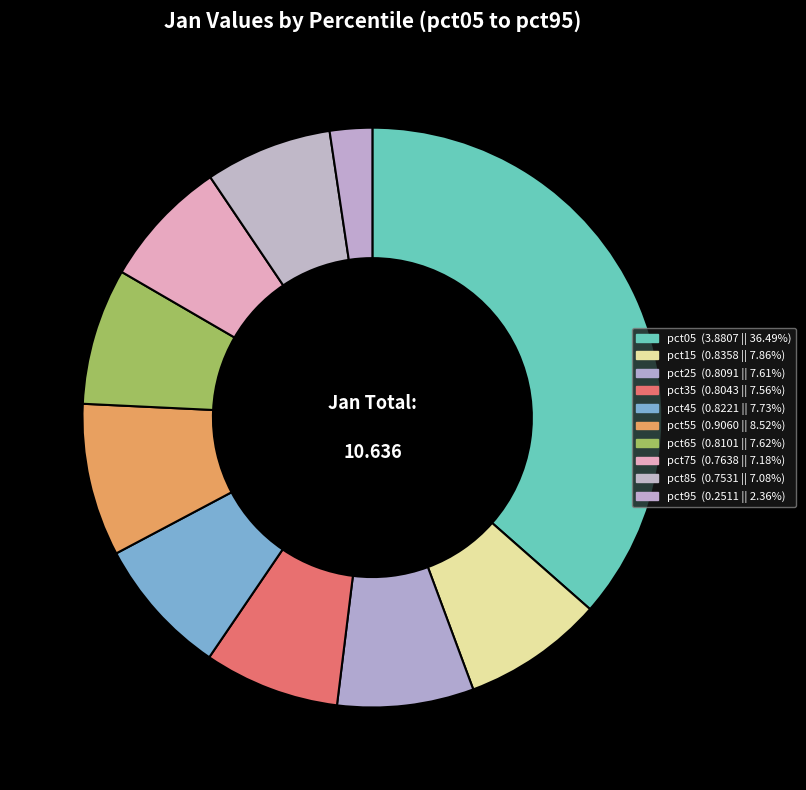

Which slice is the largest?

pct05